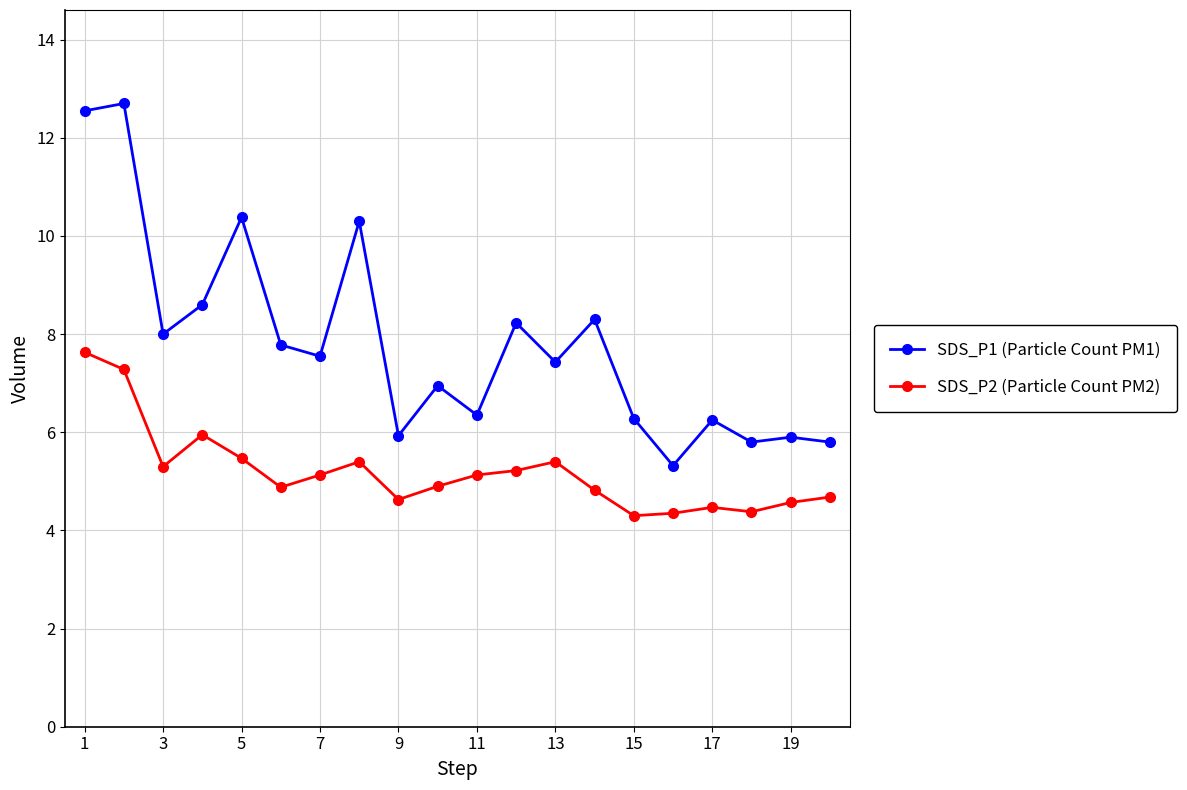

What is the highest value of the SDS_P2 (Particle Count PM2) series?

7.6